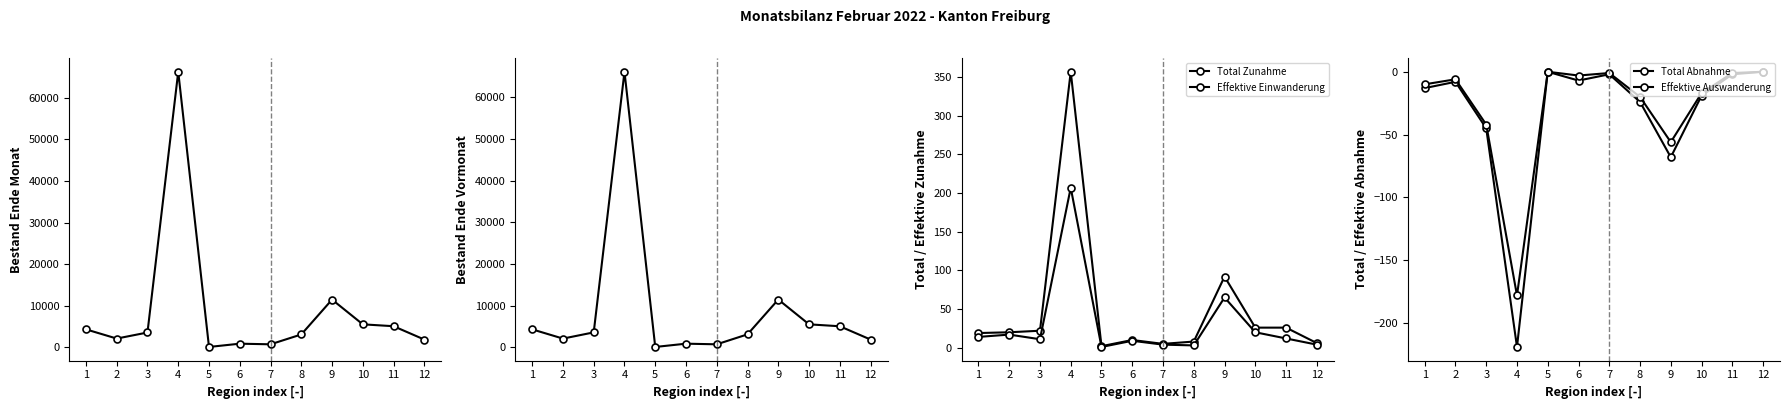

Is this an area chart (filled region under the line)?

No